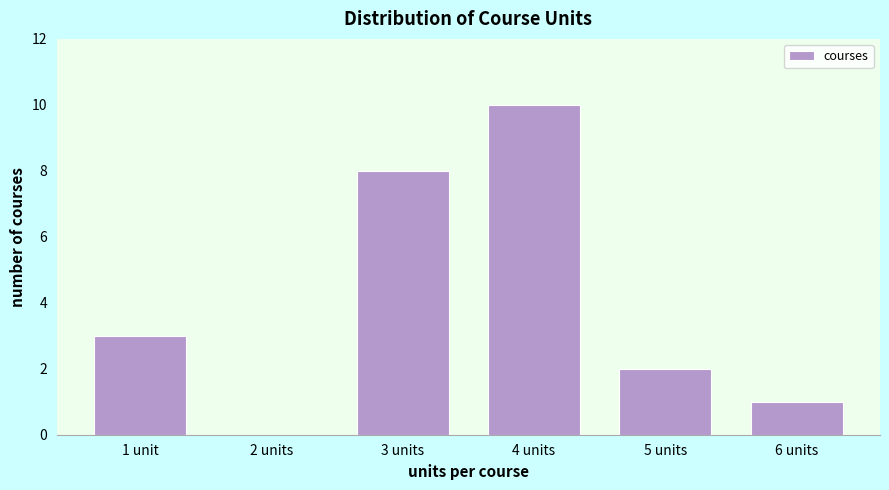

Reading left to right, what are all the values shown in this chart?

1 unit=3	2 units=0	3 units=8	4 units=10	5 units=2	6 units=1